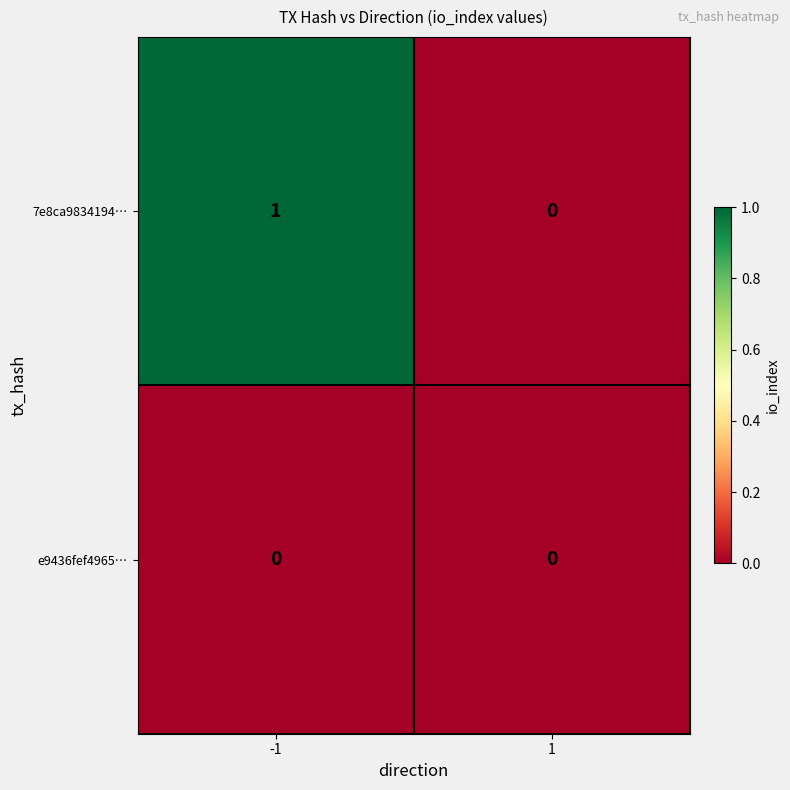

List the series in order of their overall mean, highest first.

7e8ca9834194…, e9436fef4965…